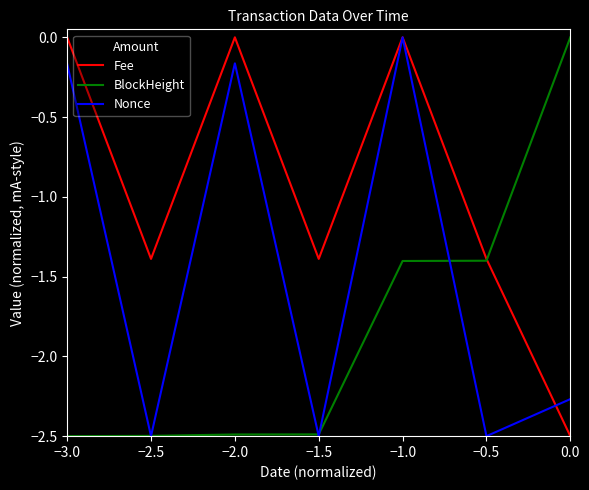

At which label does Fee first exceed -1?

−3.0